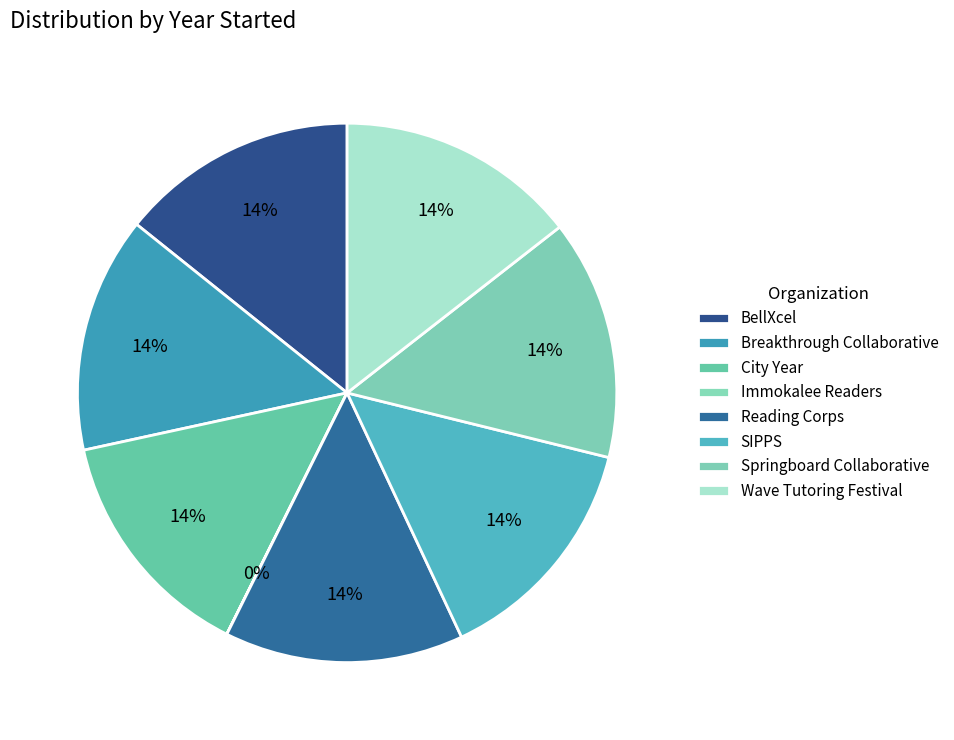

True or false: Springboard Collaborative accounts for 7% of the total.

False